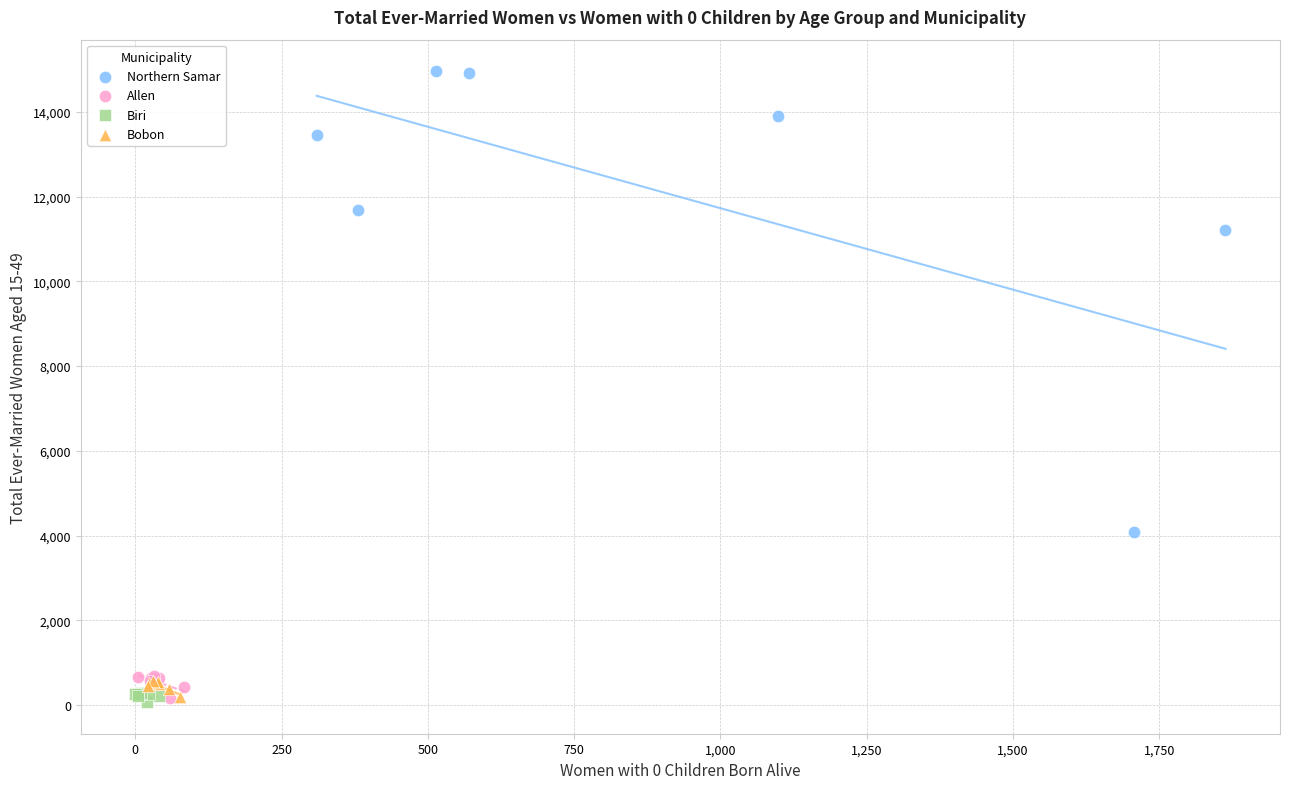

Which series contains the highest Y value?

Northern Samar